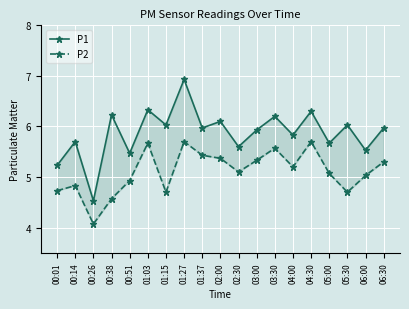

Is this an area chart (filled region under the line)?

No